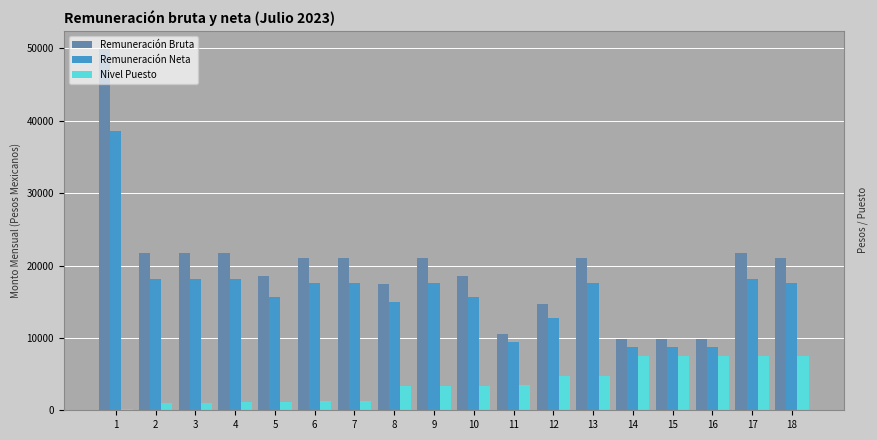

Which category has the highest value across all series?

1